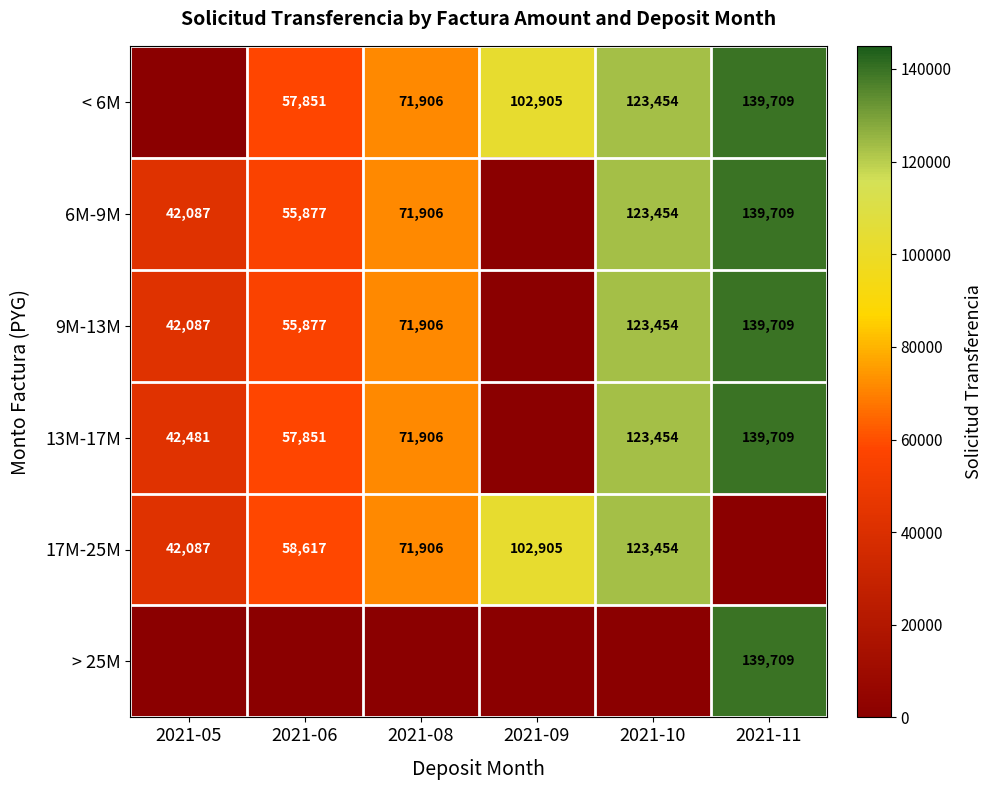

What is the total value across all series at 2021-09?

205810.0